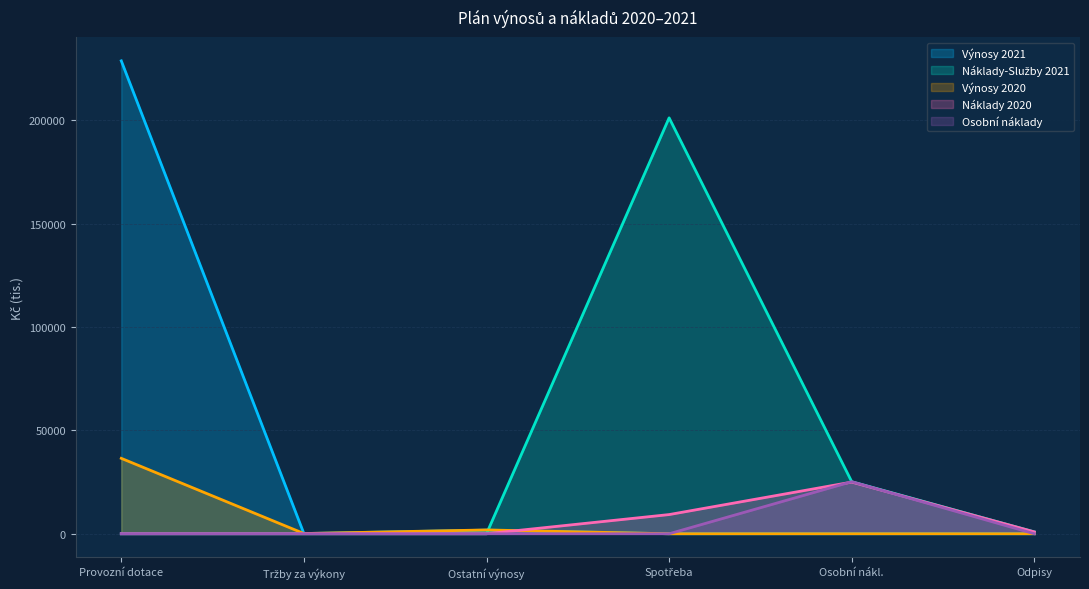

Which label corresponds to the largest value in the chart?

Provozní dotace